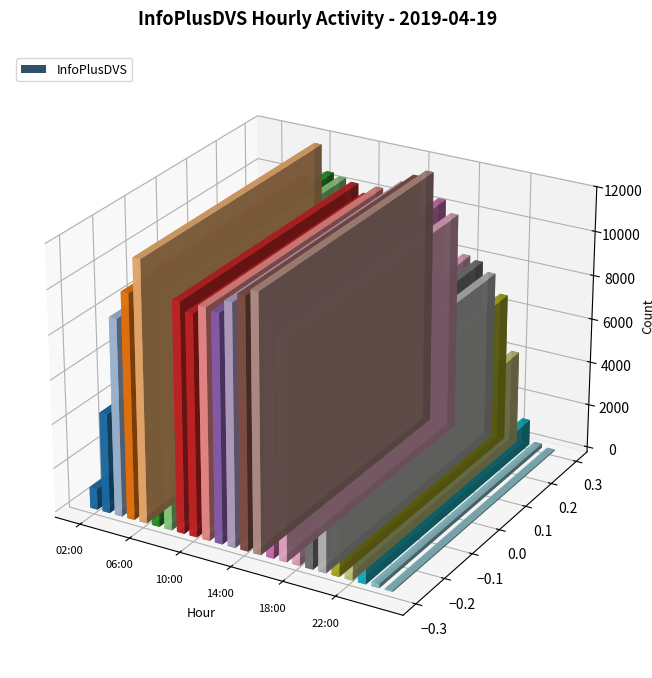

Approximately how many times larger is the value at 04:00 compared to 14:00?

0.8